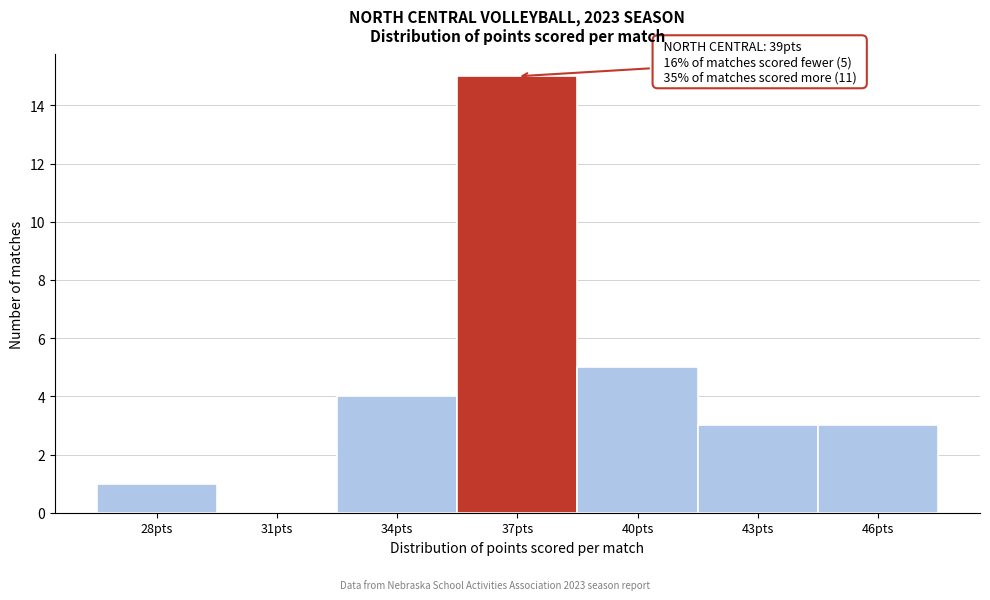

Reading left to right, what are all the values shown in this chart?

28pts=1	31pts=0	34pts=4	37pts=15	40pts=5	43pts=3	46pts=3